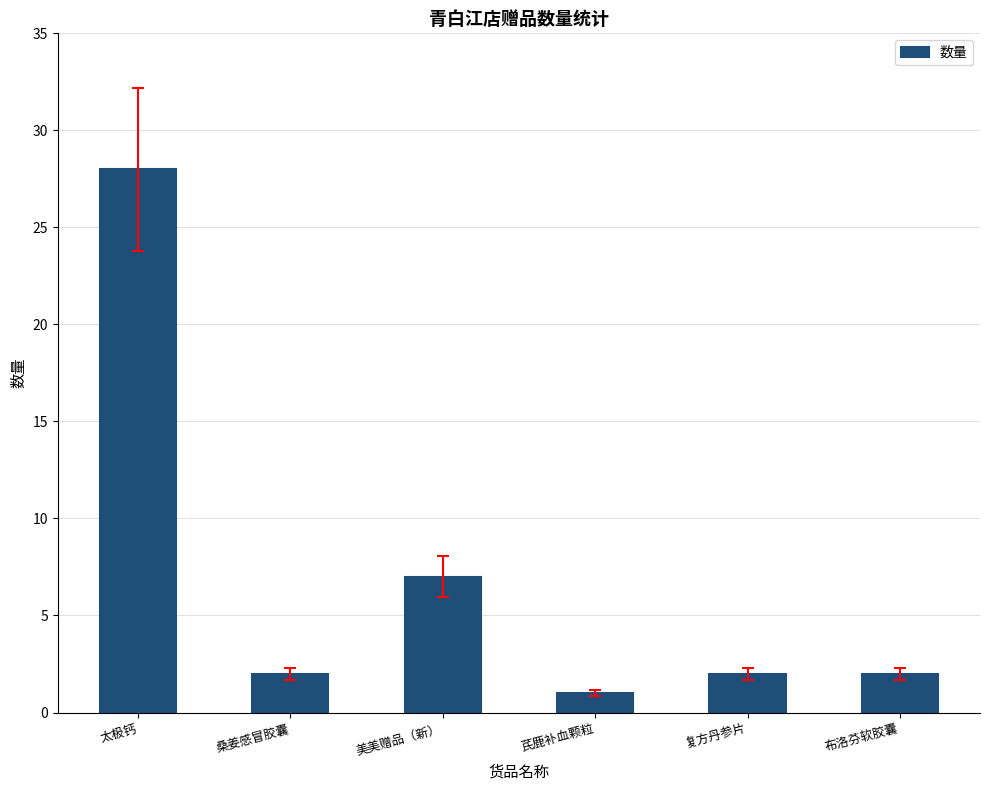

What is the change in value from 太极钙 to 芪鹿补血颗粒?

-27